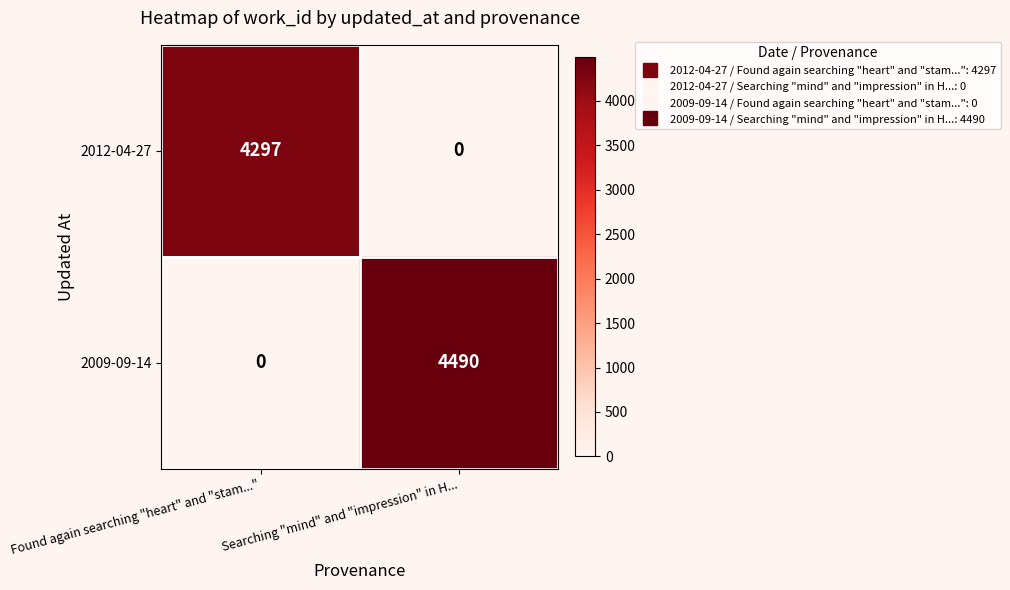

Between Found again searching "heart" and "stam..." and Searching "mind" and "impression" in H..., which series saw the biggest shift?

2009-09-14